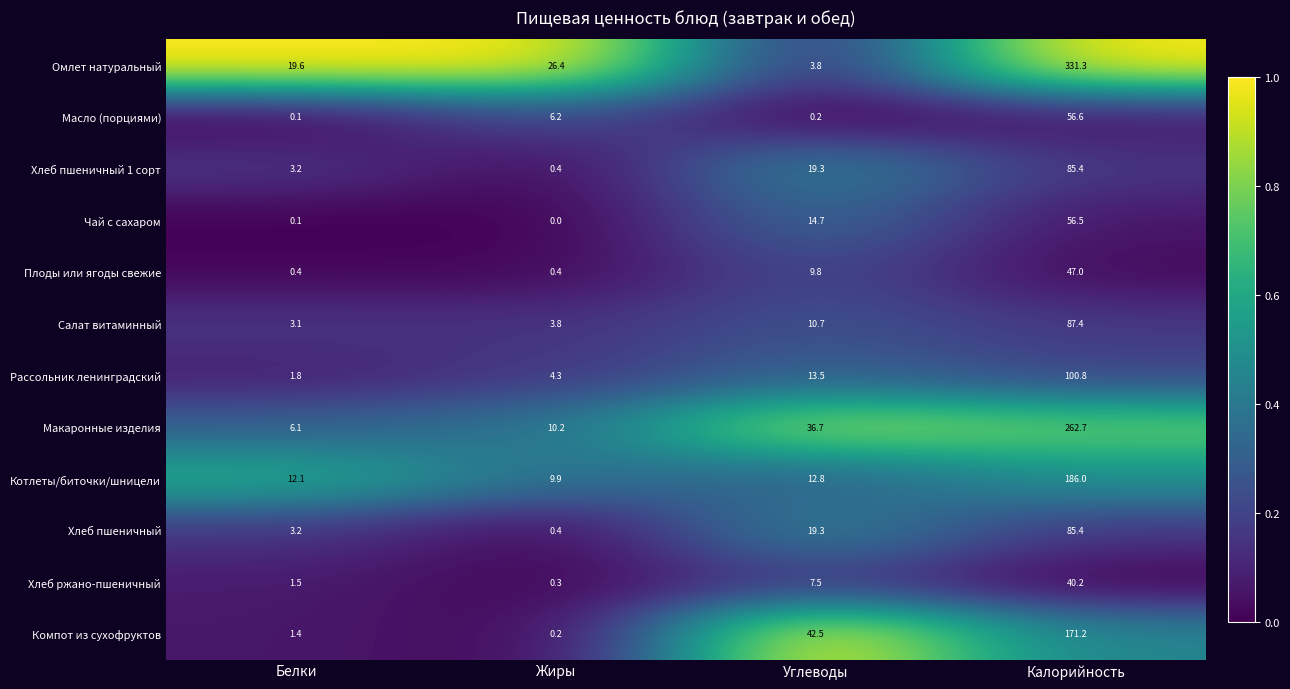

Between Жиры and Углеводы, which series saw the biggest shift?

Компот из сухофруктов